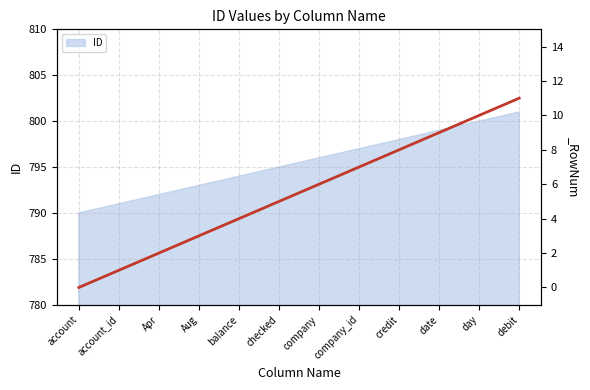

How many values are below 796?

6